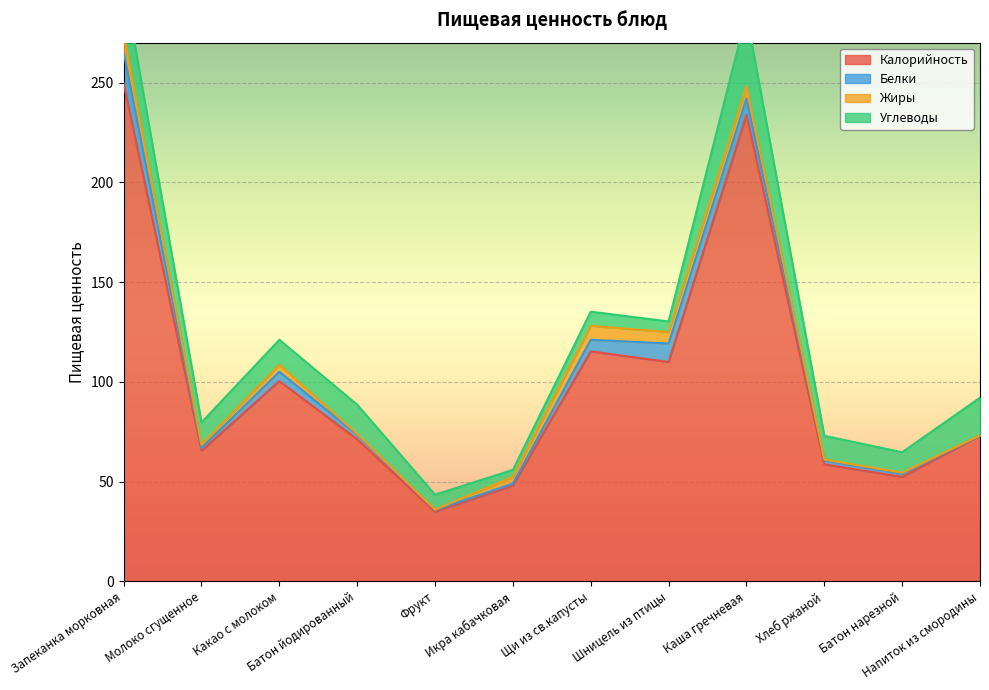

What is the label of the 10th point from the left?

Хлеб ржаной